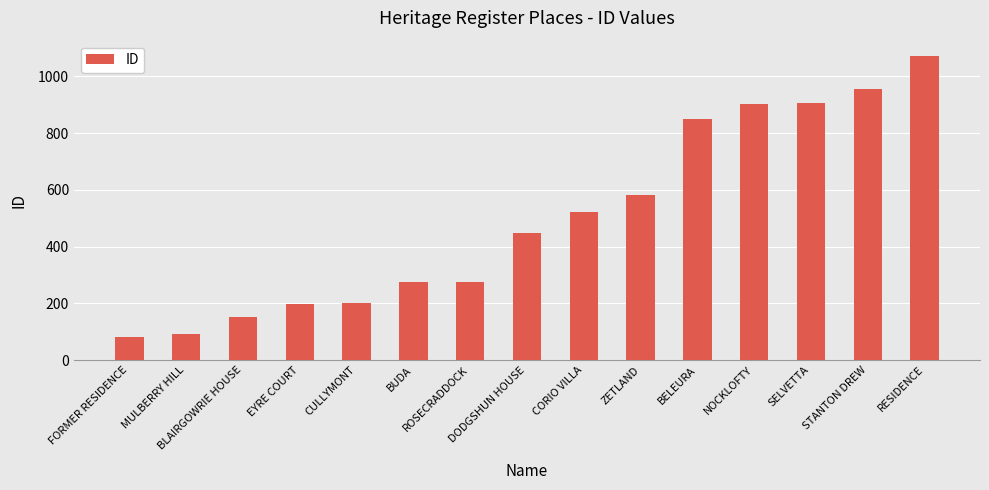

What position from the right is SELVETTA?

3